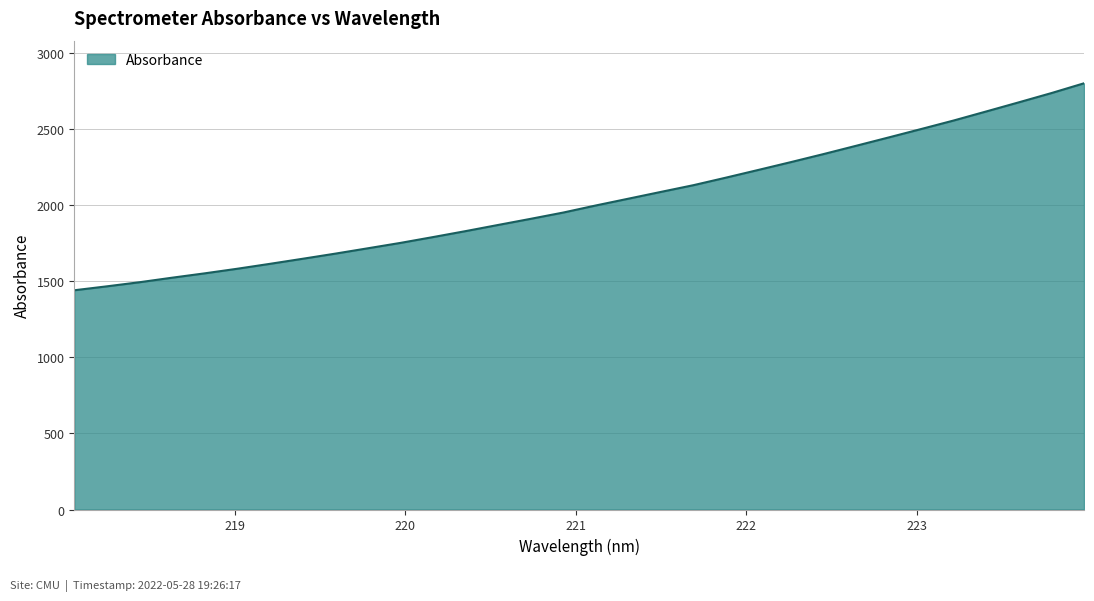

What is the maximum value shown in the chart?

2801.4